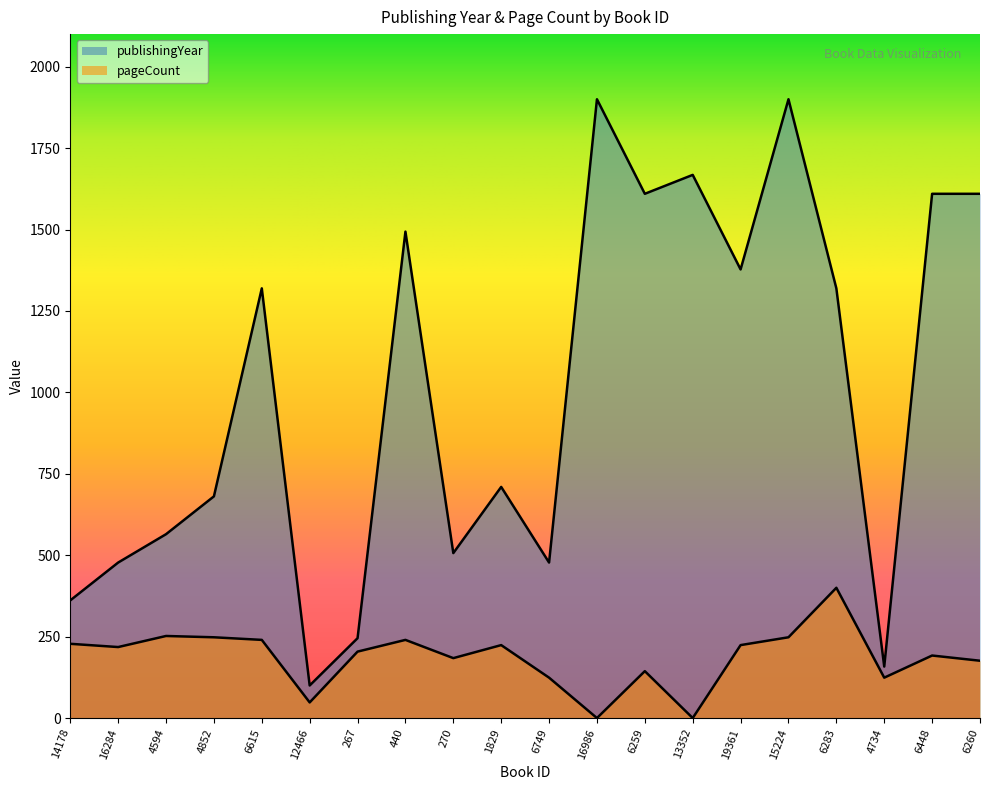

At which category does publishingYear reach its first local peak?

6615